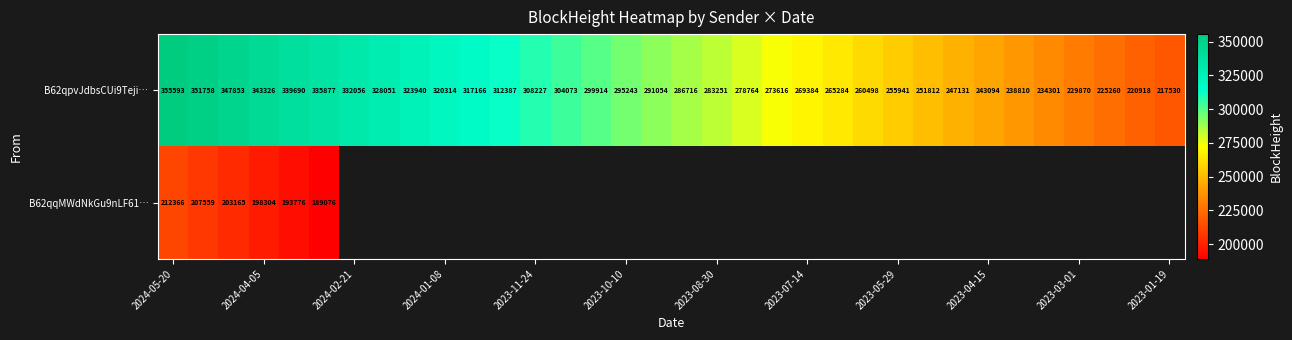

At which label does B62qpvJdbsCUi9Teji… reach its peak?

2024-05-20